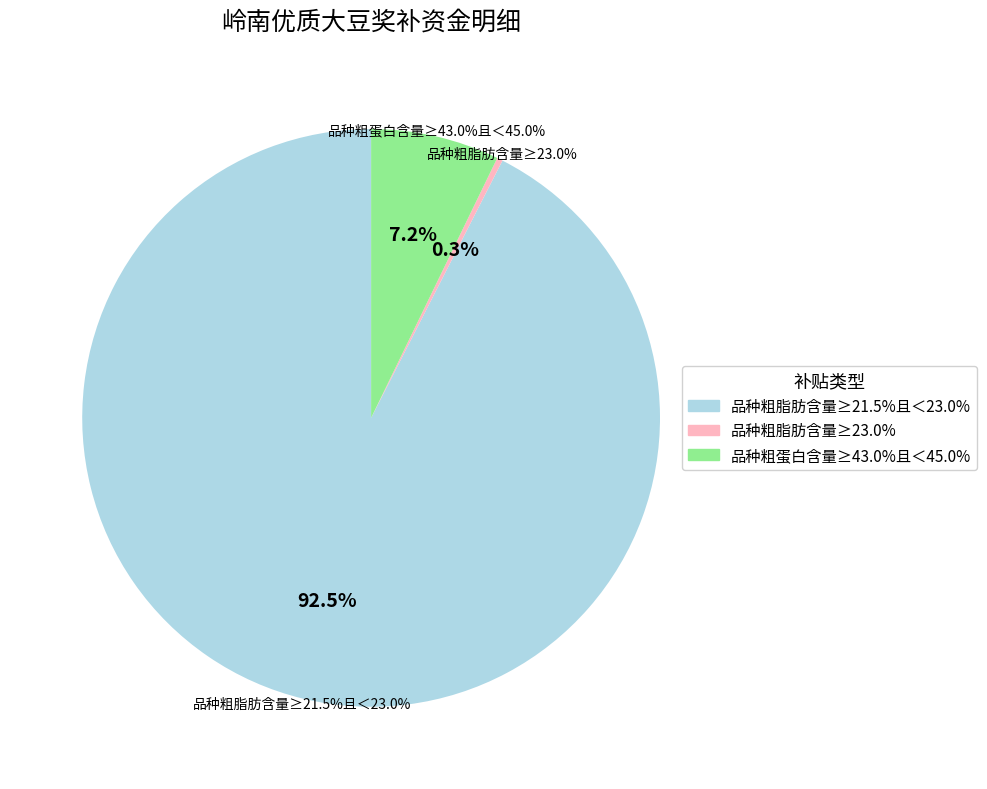

To the nearest percent, what is the combined percentage of 品种粗蛋白含量≥43.0%且＜45.0% and 品种粗脂肪含量≥23.0%?

8%